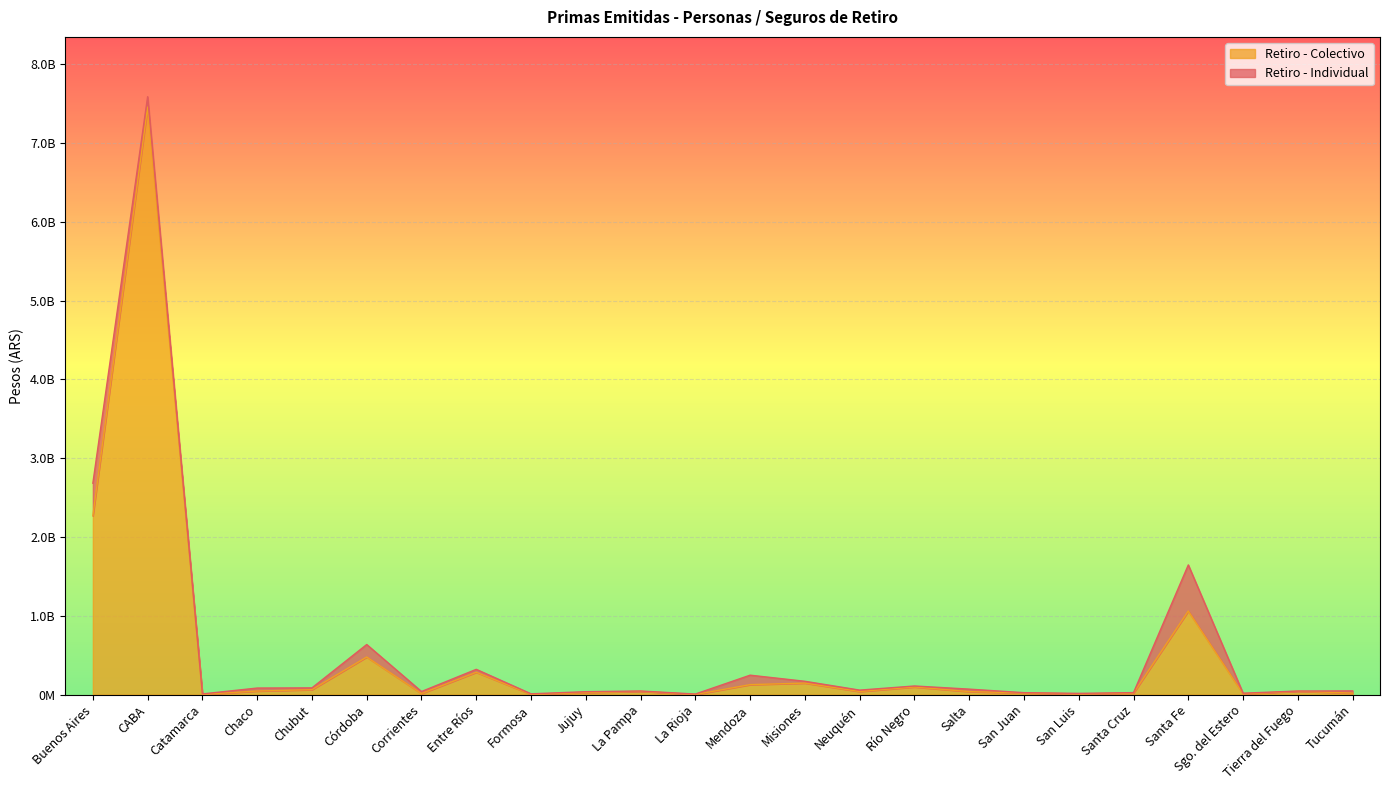

Count the number of categories in the chart.

24